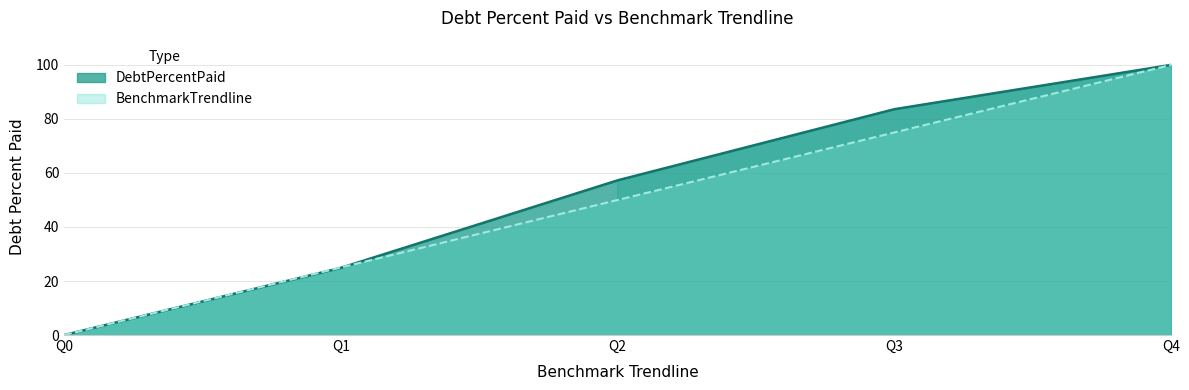

Reading left to right, what are all the values shown in this chart?

DebtPercentPaid: Q0=0.0	Q1=24.9	Q2=57.3	Q3=83.6	Q4=100.0
BenchmarkTrendline: Q0=0.0	Q1=25.0	Q2=50.0	Q3=75.0	Q4=100.0